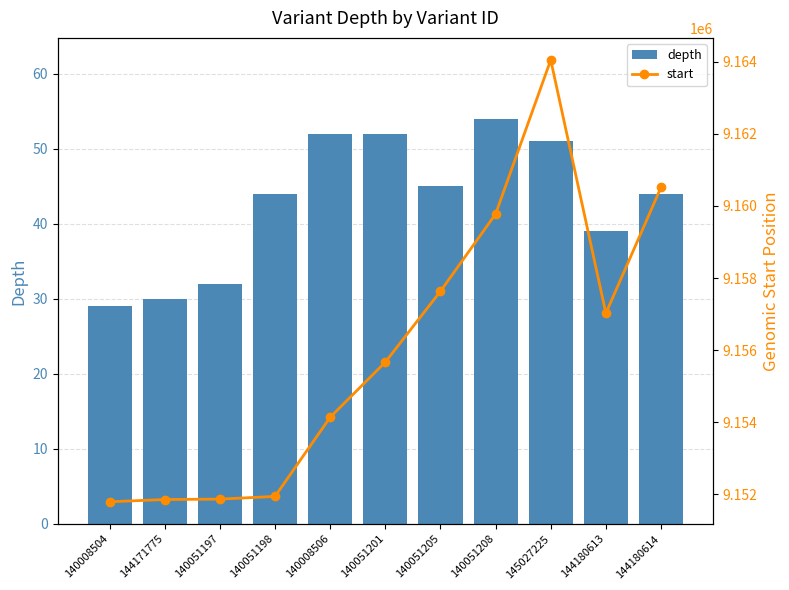

Which series has the widest spread of values?

start